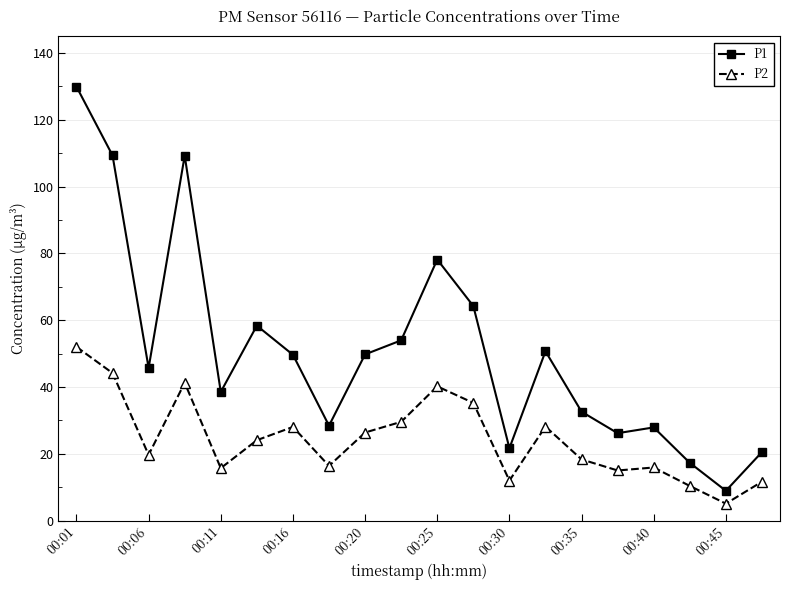

True or false: P1 and P2 intersect in this chart.

False